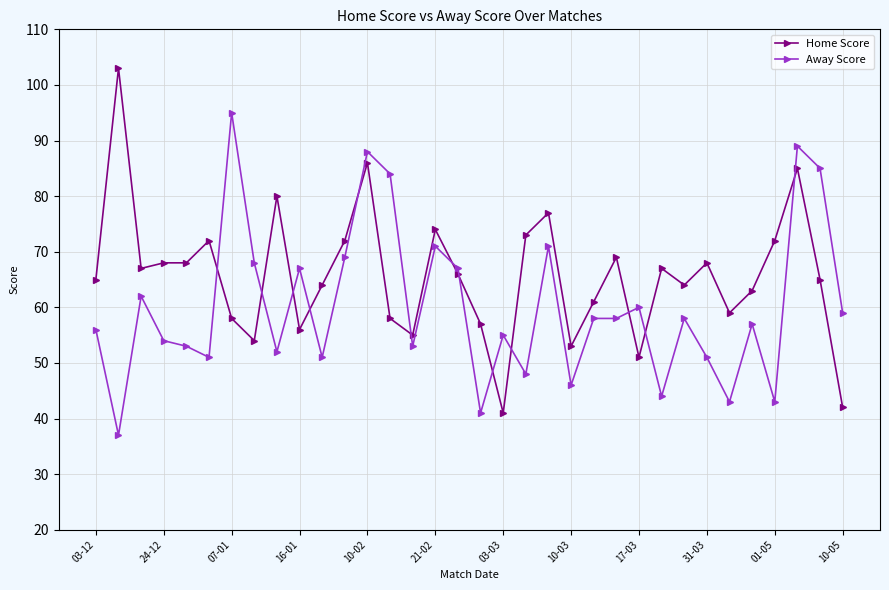

Count the number of data series in this chart.

2